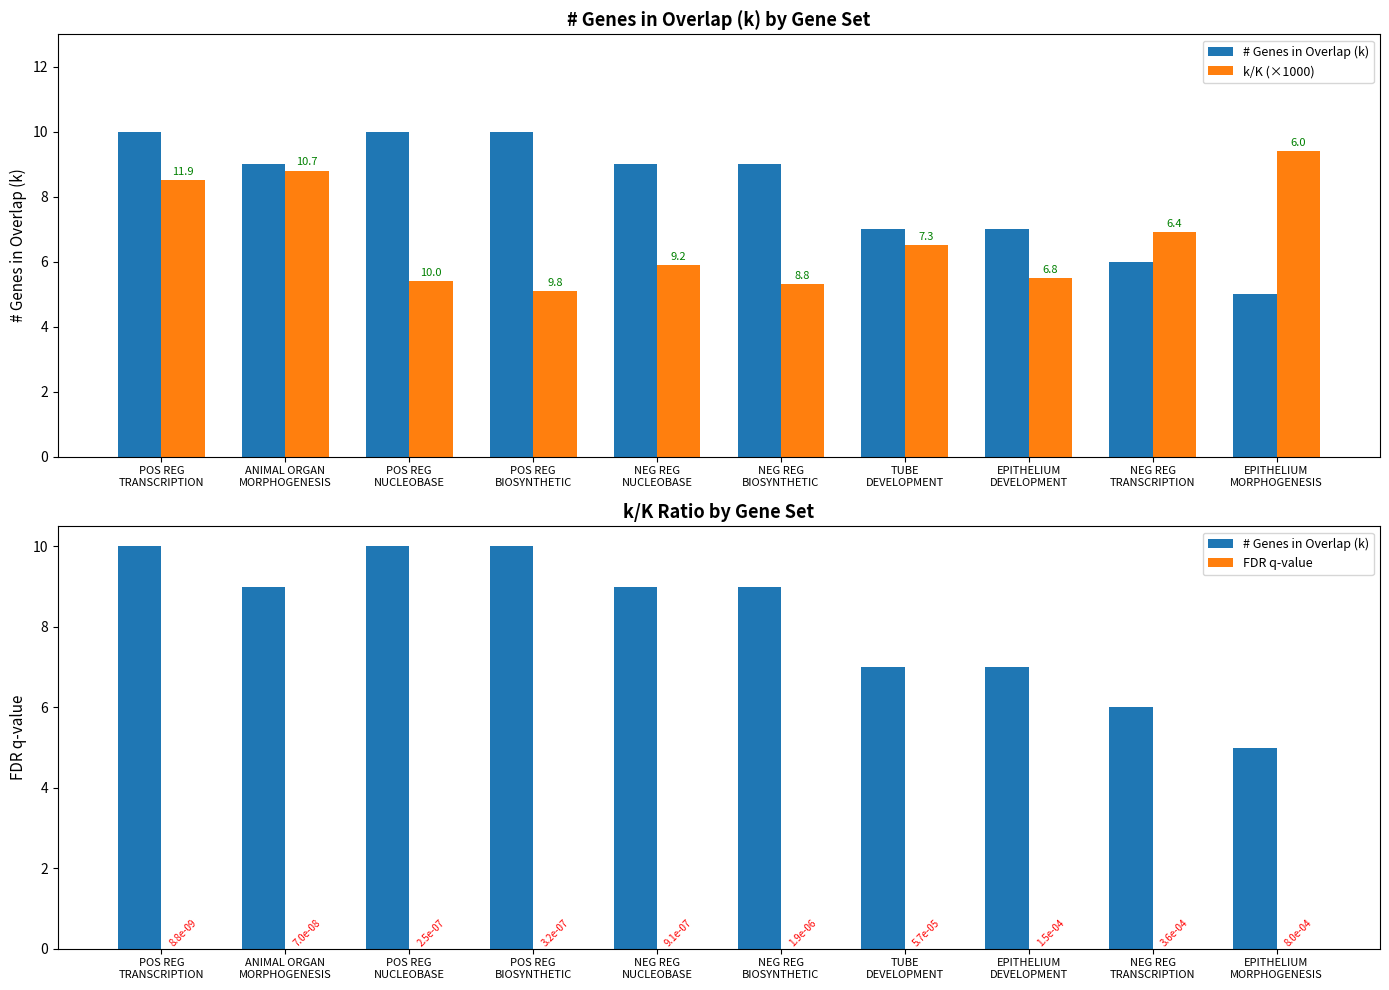

True or false: # Genes in Overlap (k) has a value of 17.7 at POS REG
NUCLEOBASE.

False